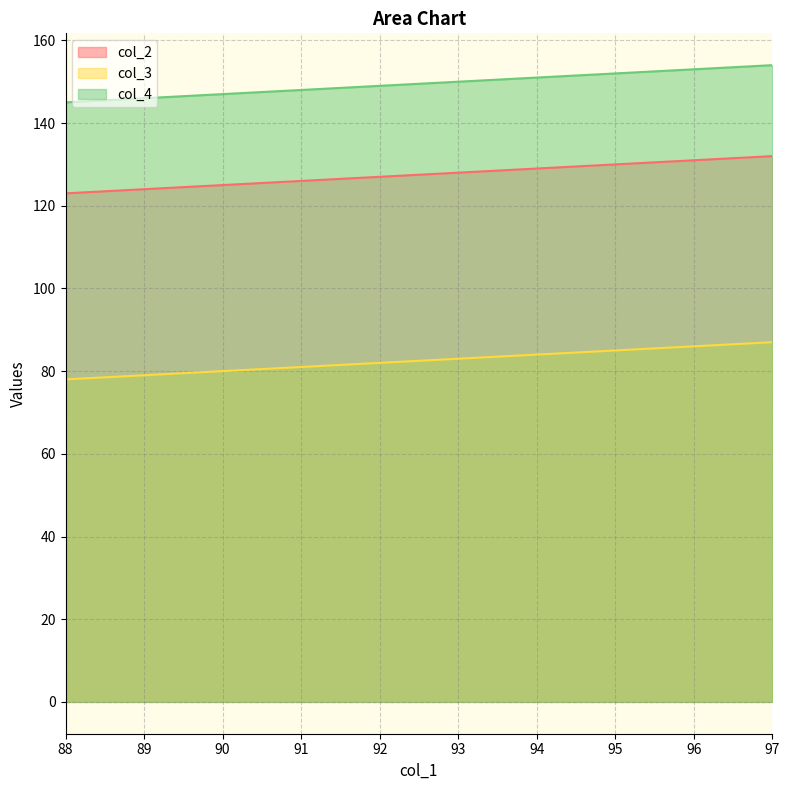

Which has a higher value, 94 or 89?

94